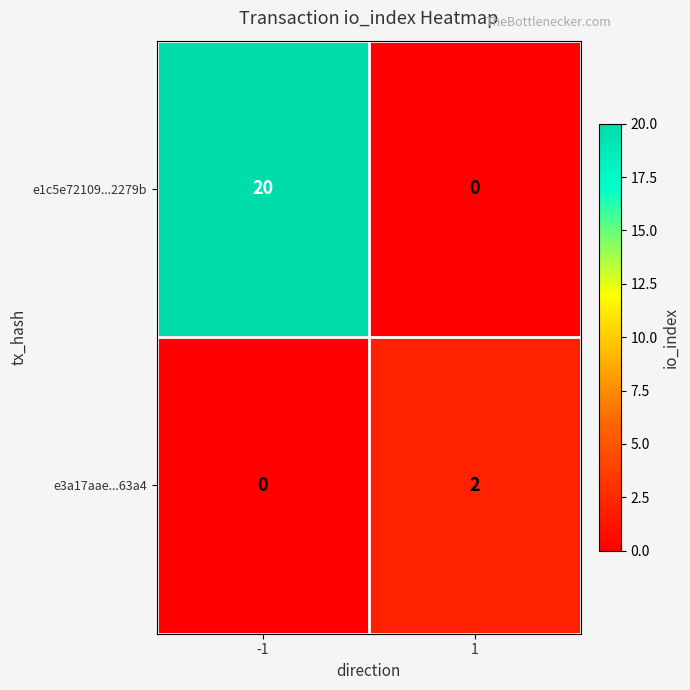

What is the sum of all e1c5e72109...2279b values?

20